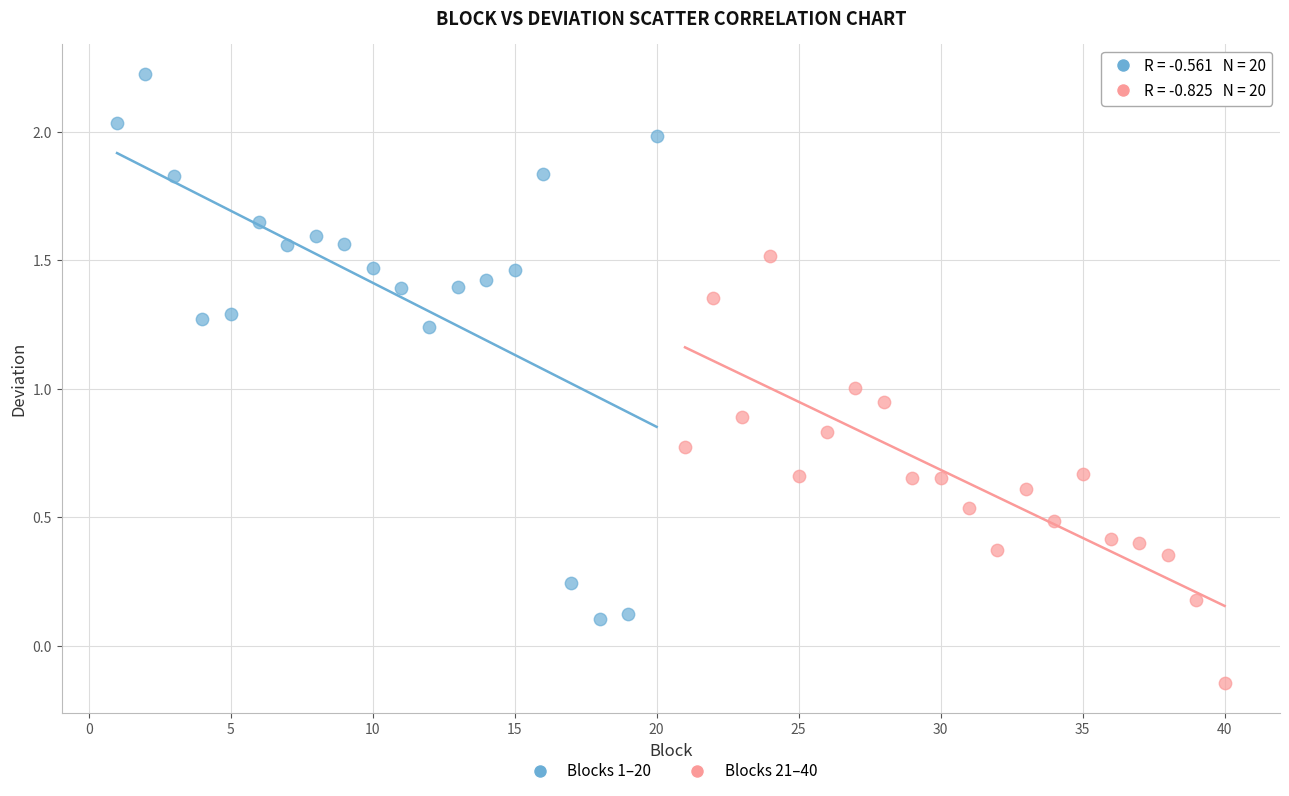

What are all the series names shown in the legend?

Blocks 1–20, Blocks 21–40